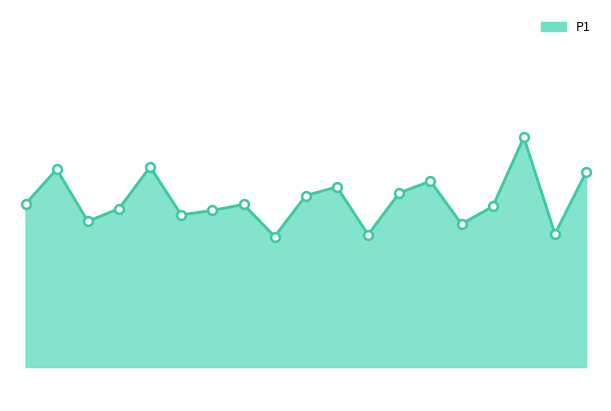

Does the chart have visible grid lines?

No